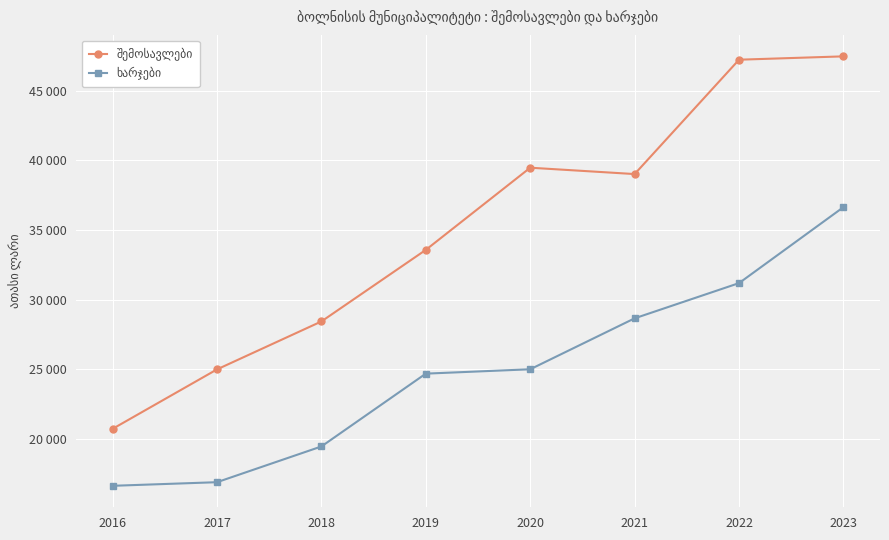

How many interior local peaks does the შემოსავლები series have?

1